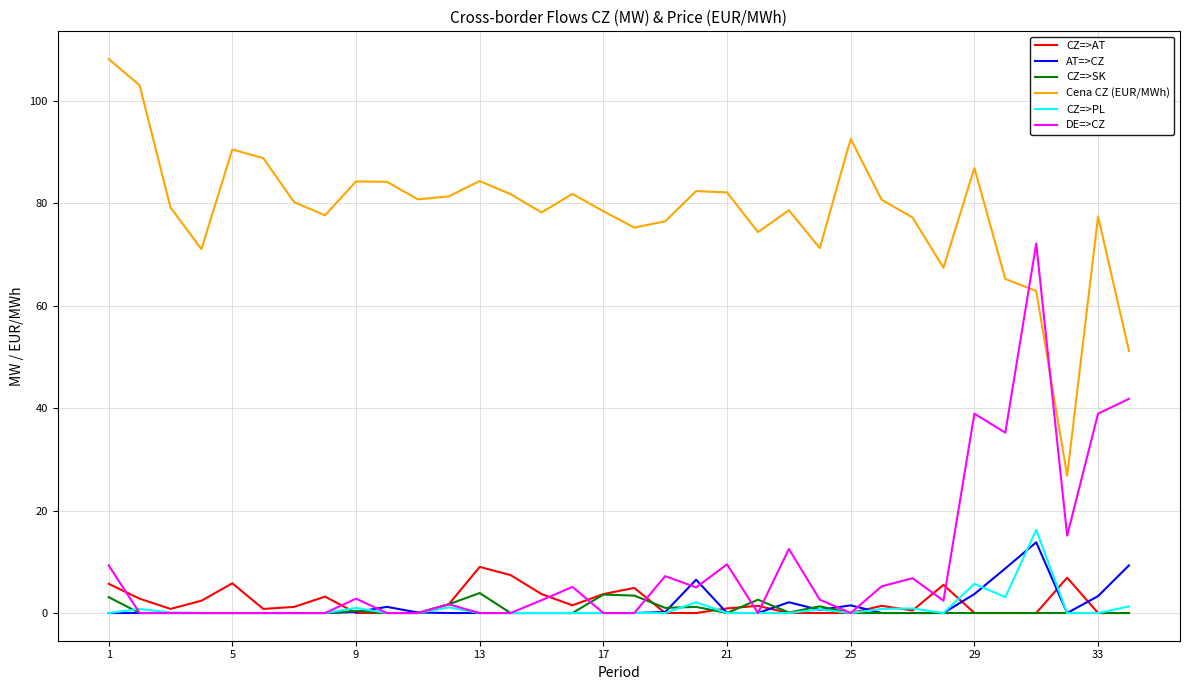

True or false: CZ=>AT and Cena CZ (EUR/MWh) intersect in this chart.

False